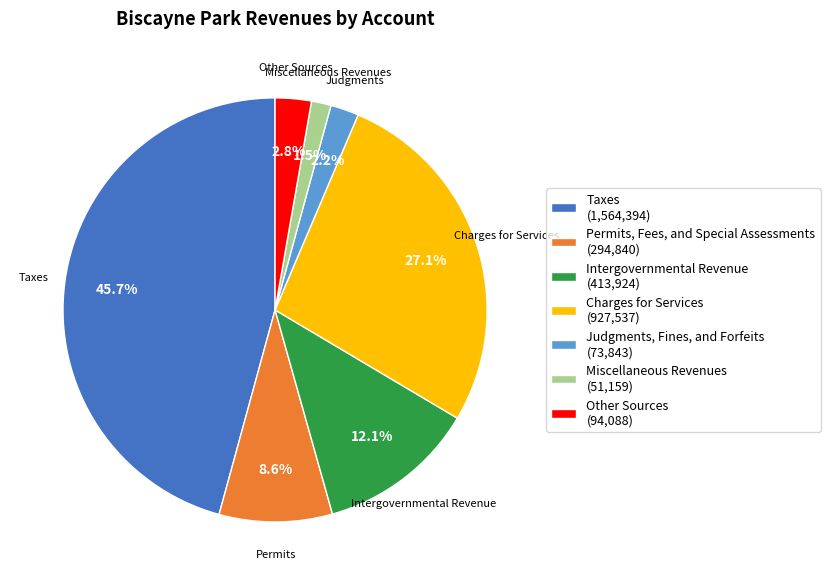

How much of the chart is everything except Intergovernmental Revenue?

87.9%